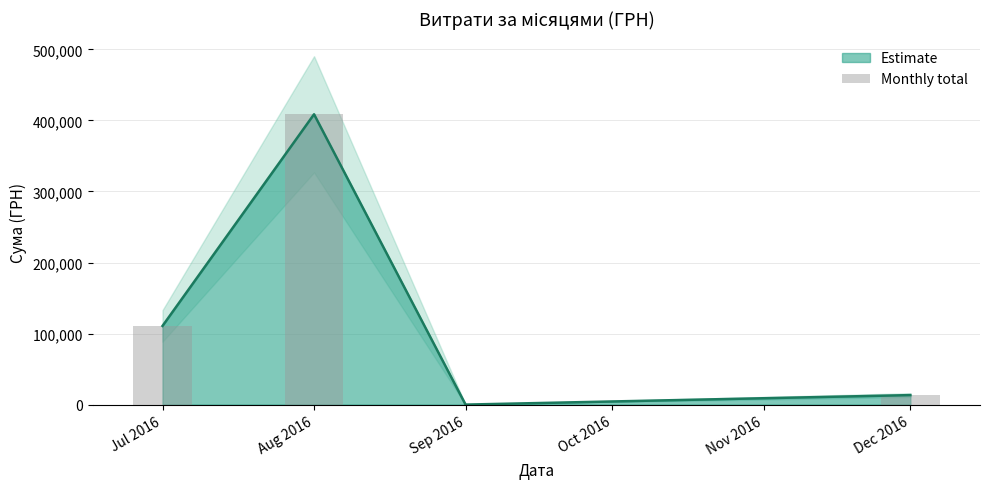

Which category has the highest value across all series?

Aug 2016